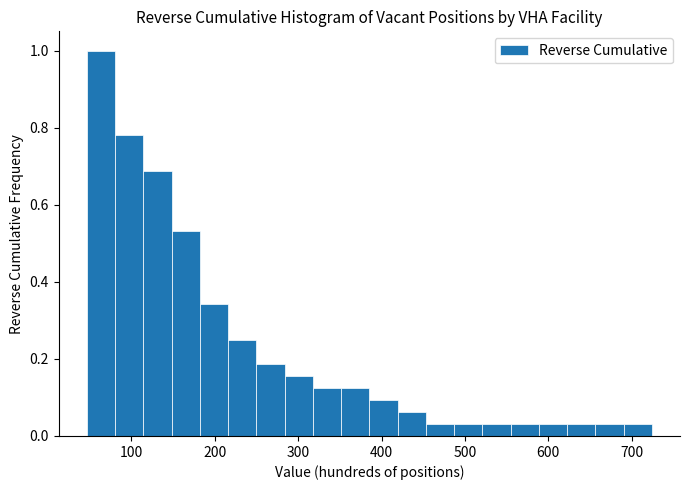

Read against the x-axis, roughly where is the centre of the tallest bar?

60